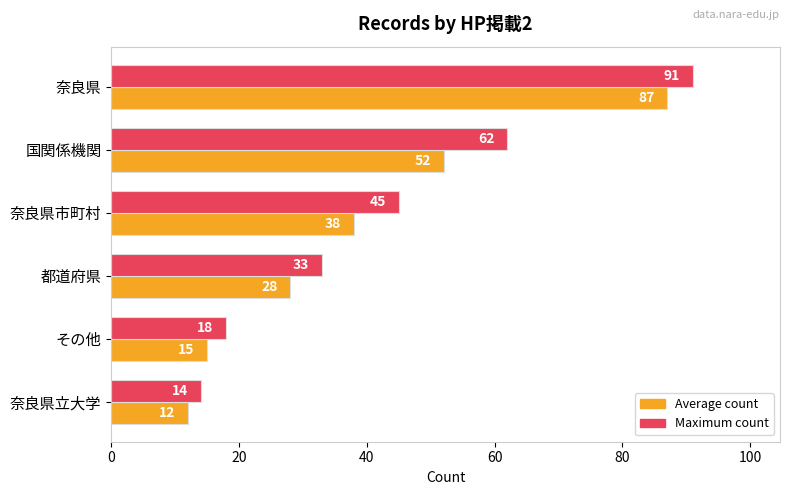

True or false: Maximum count has a value of 84 at 国関係機関.

False